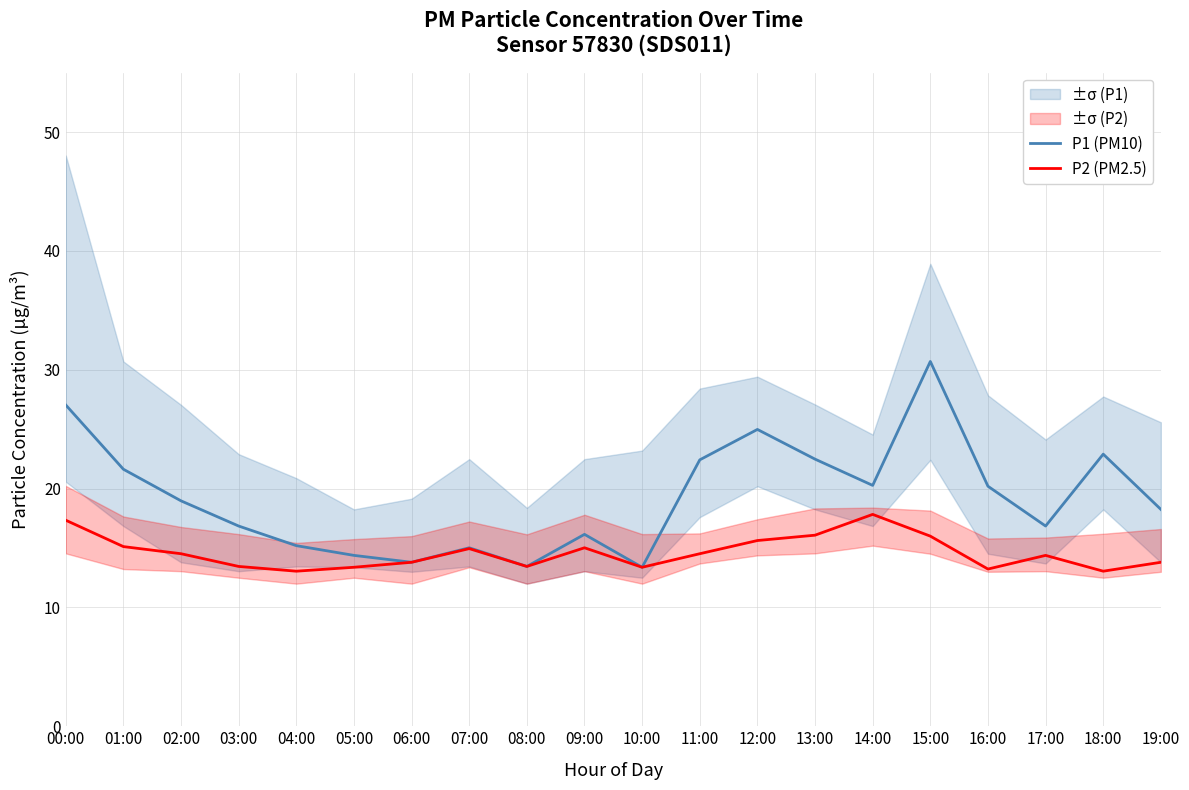

The value of P2 (PM2.5) at 13:00 is 16.1. True or false?

True